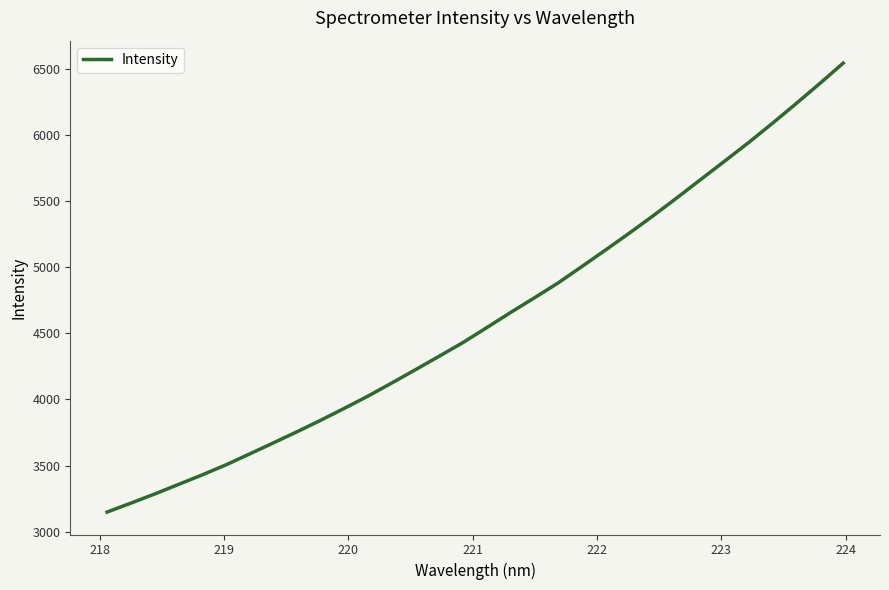

What is the minimum value shown in the chart?

3148.6